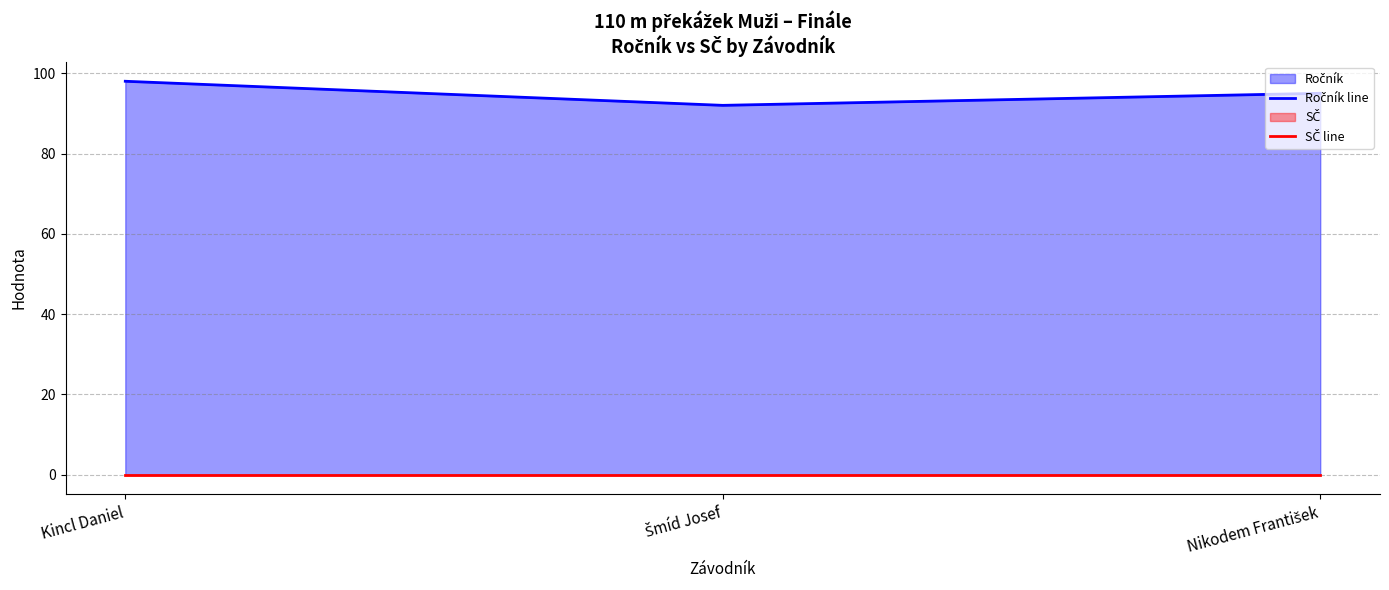

Reading left to right, list all the values displayed in this chart.

Ročník line: Kincl Daniel=98	Šmíd Josef=92	Nikodem František=95
SČ line: Kincl Daniel=0	Šmíd Josef=0	Nikodem František=0